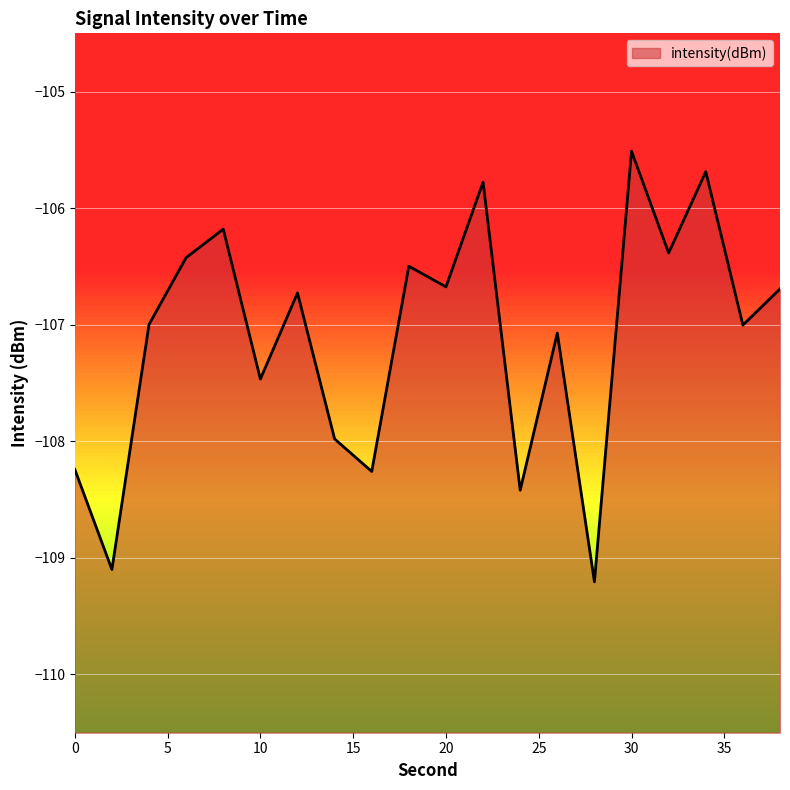

How many data points does each series have?

20